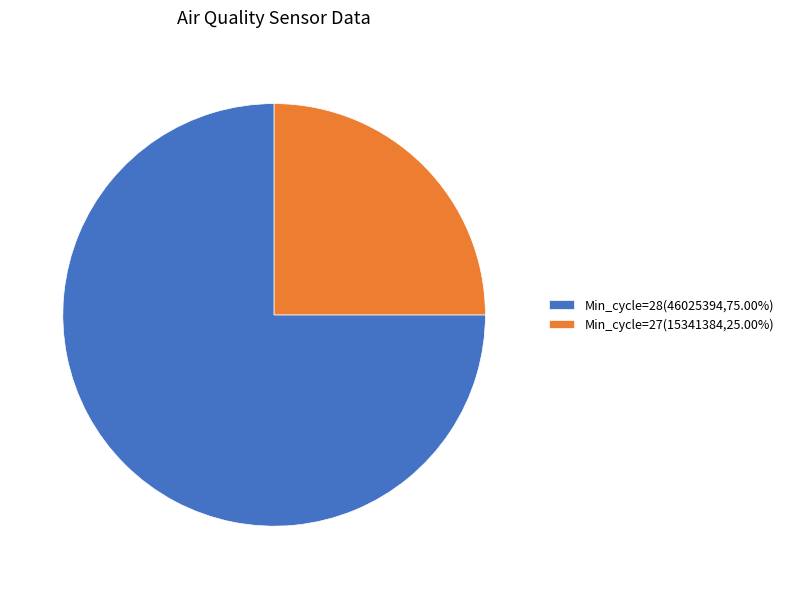

What is the ratio of the value at Min_cycle=27(15341384,25.00%) to the value at Min_cycle=28(46025394,75.00%)?

0.3